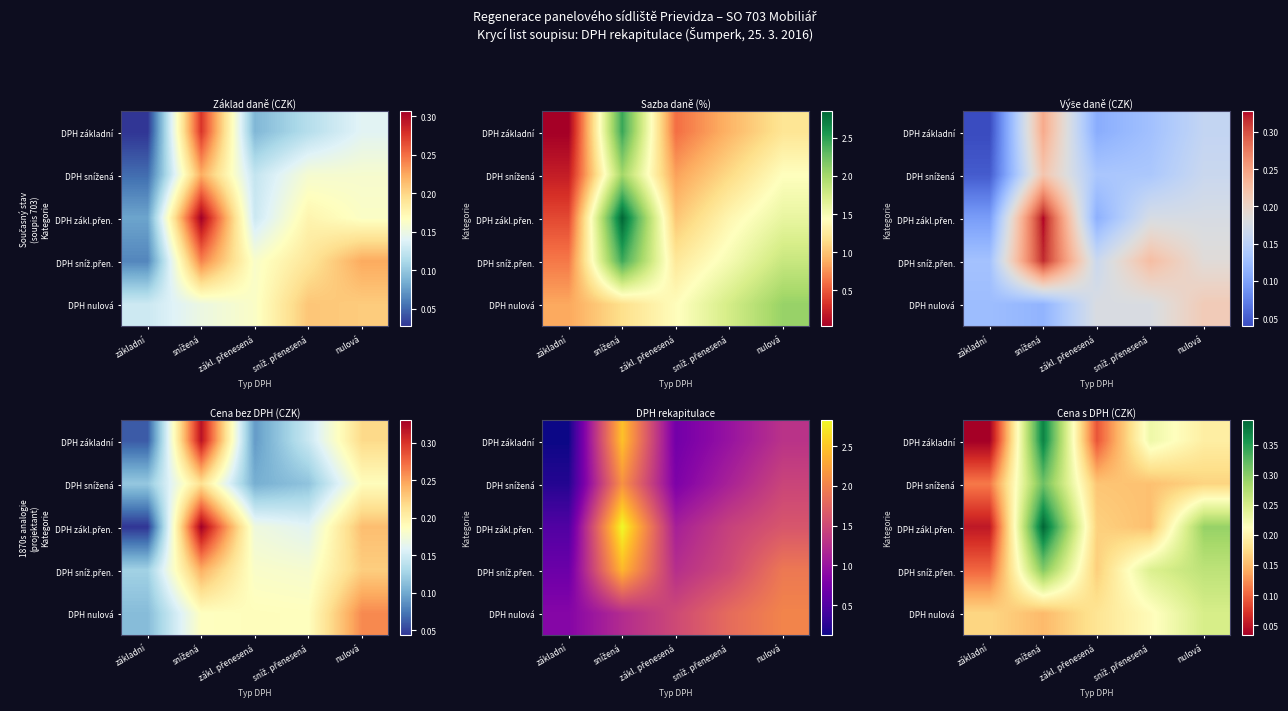

What is the total value across all series at nulová?

1.2